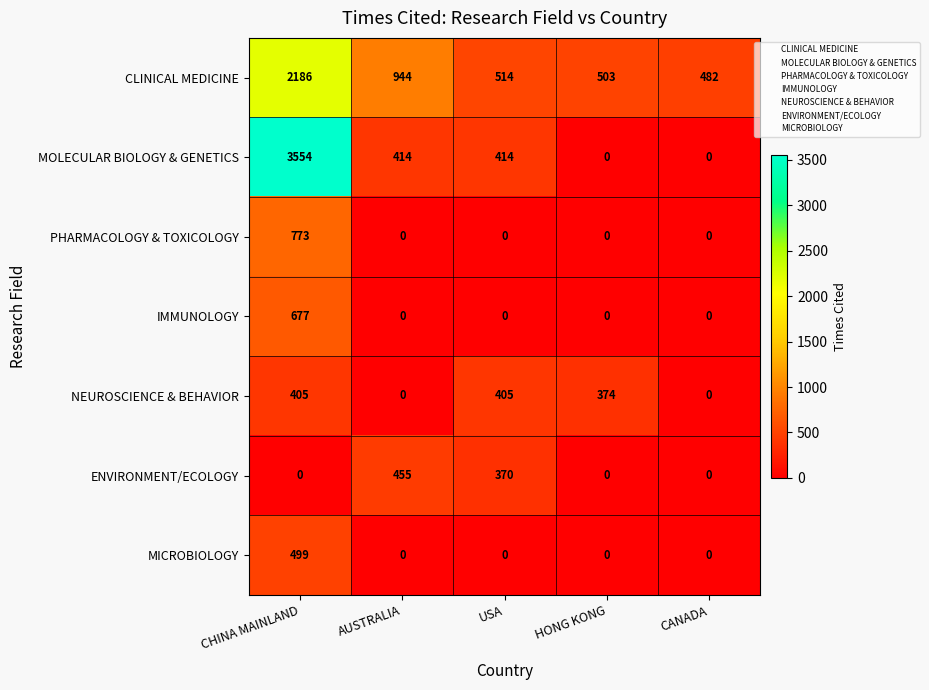

True or false: PHARMACOLOGY & TOXICOLOGY has a value of 179 at CHINA MAINLAND.

False